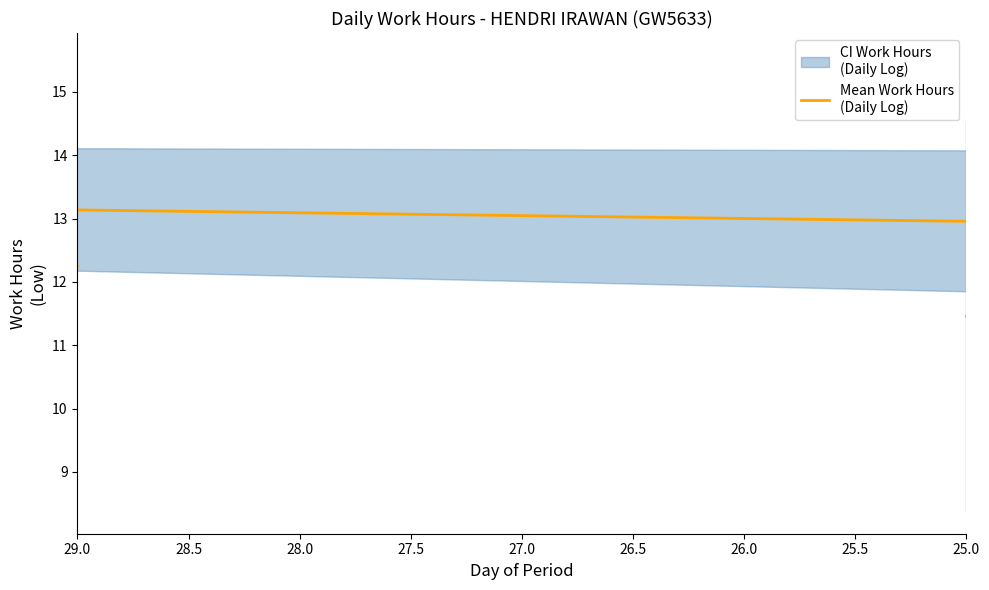

How many interior local valleys (lower than both neighbors) does the data have?

4